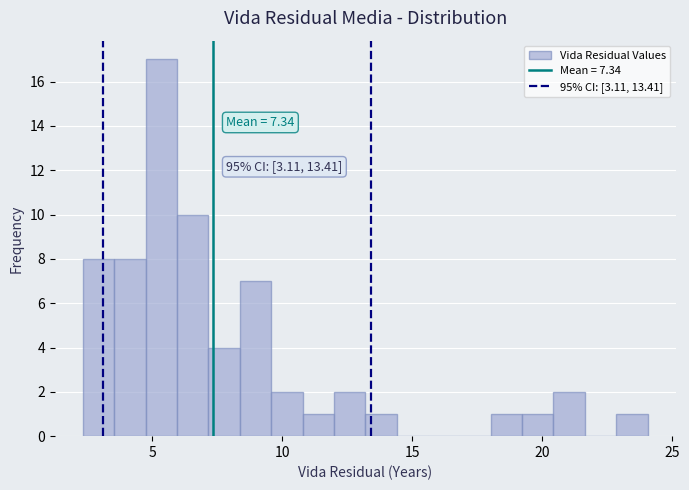

Read against the x-axis, roughly where is the centre of the tallest bar?

5.5